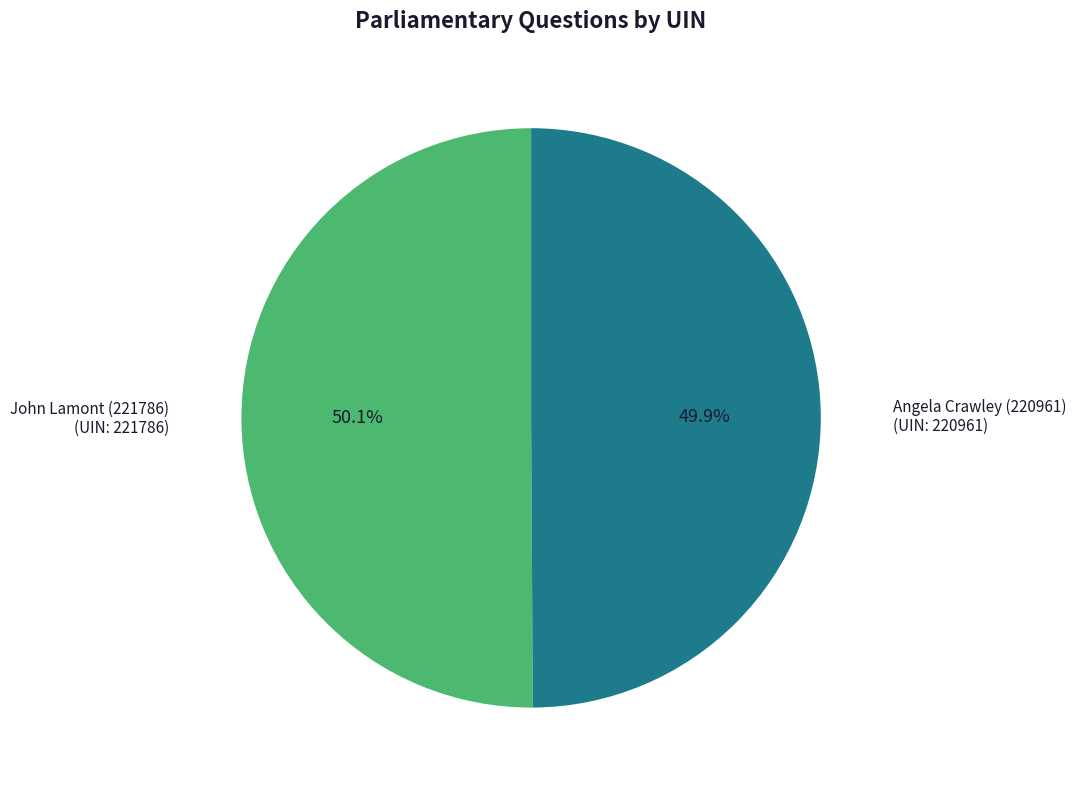

Is there any slice that represents more than half of the pie?

Yes